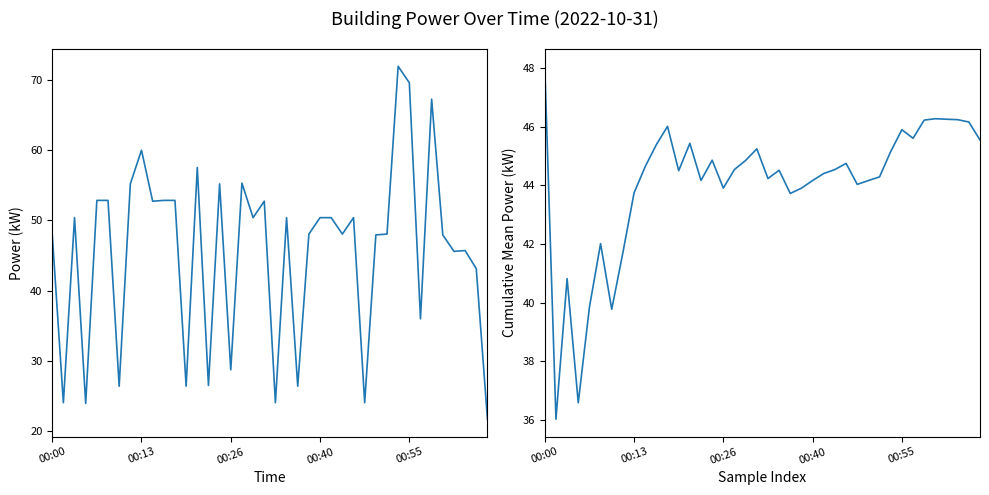

Between 29 and 6, which is larger?

29